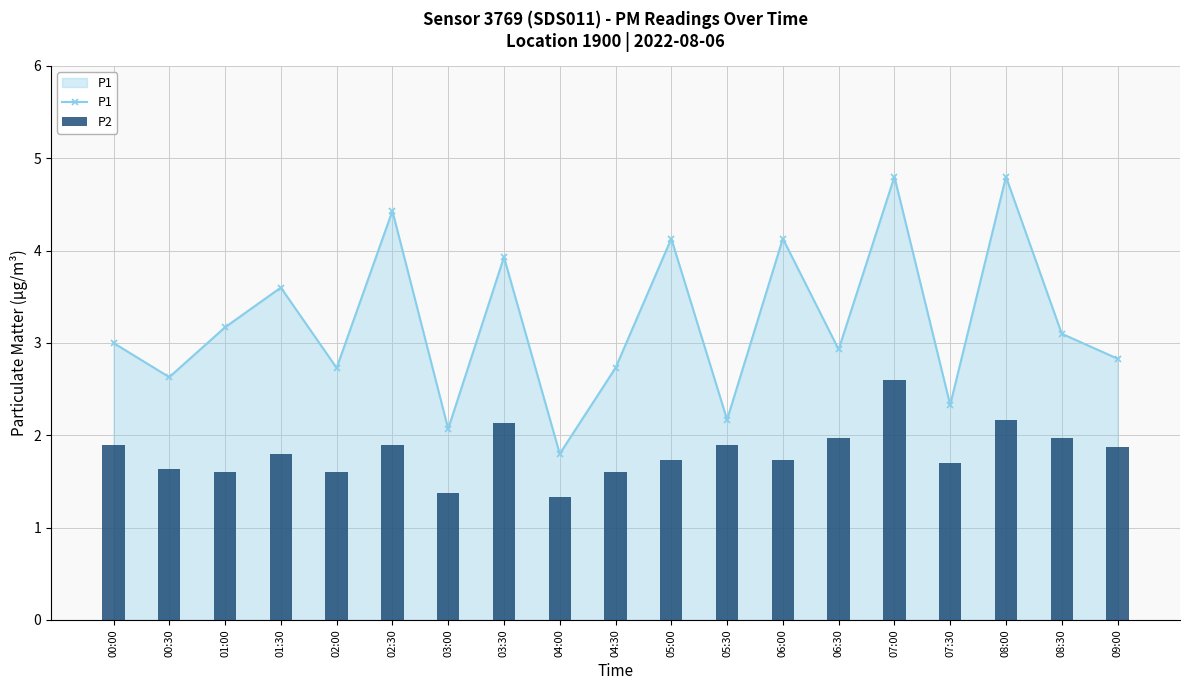

List the series in order of their peak value, highest first.

P1, P2